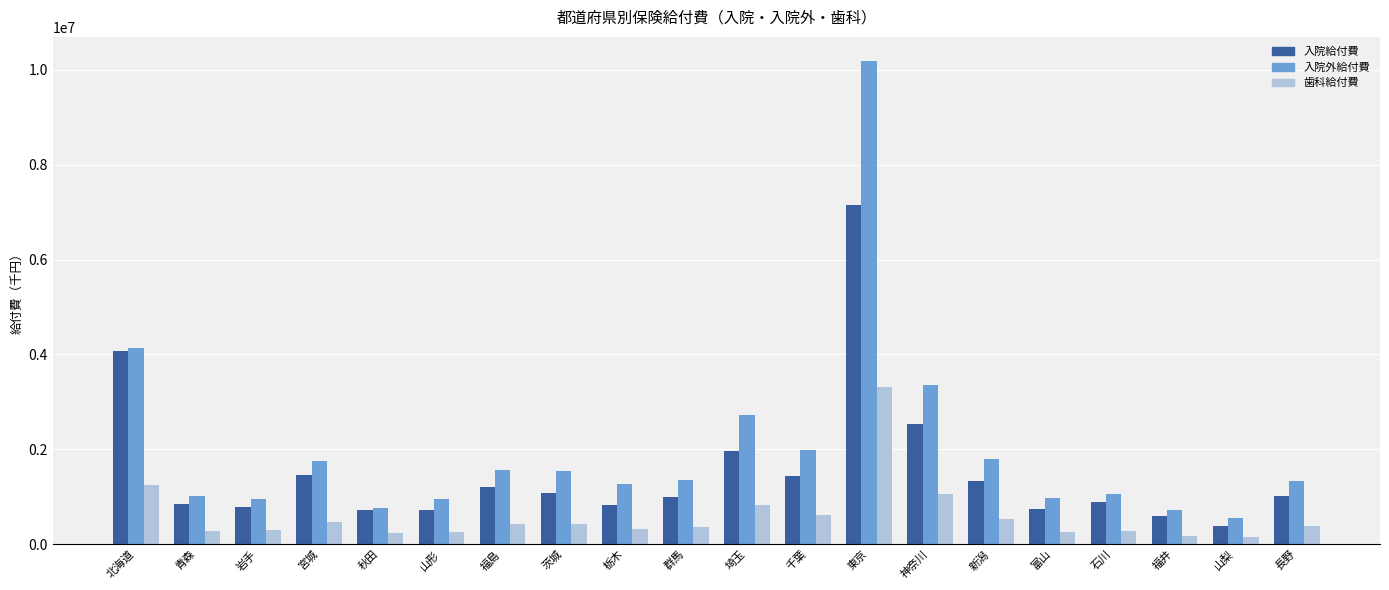

What is the difference between the highest and lowest values at 東京?

6873586.5